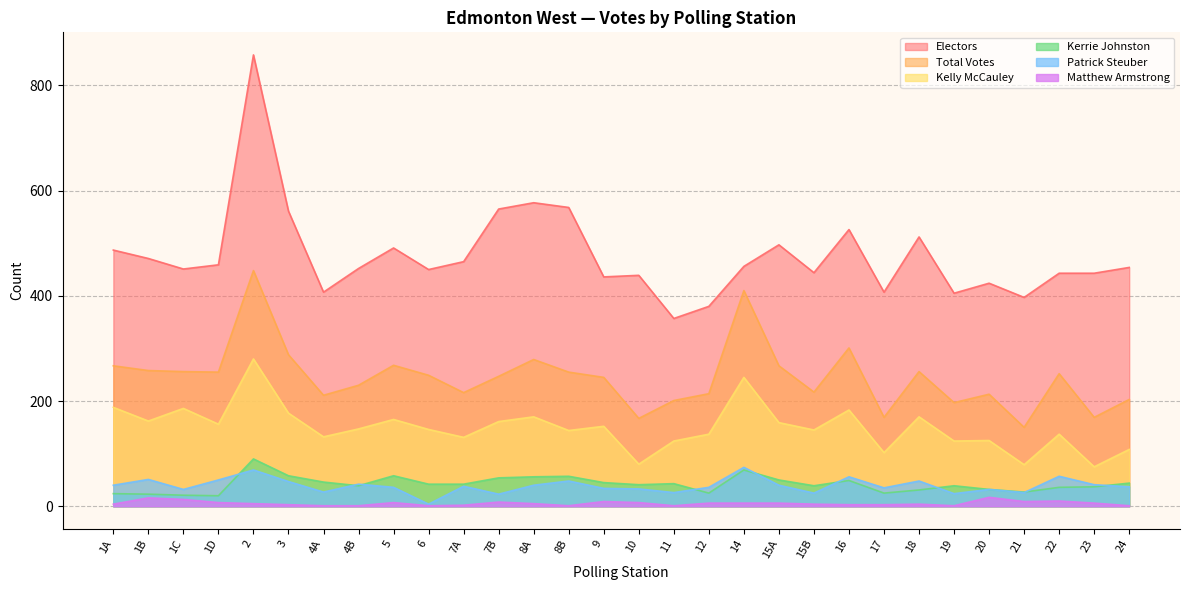

At which category does the chart reach its minimum across all series?

4A